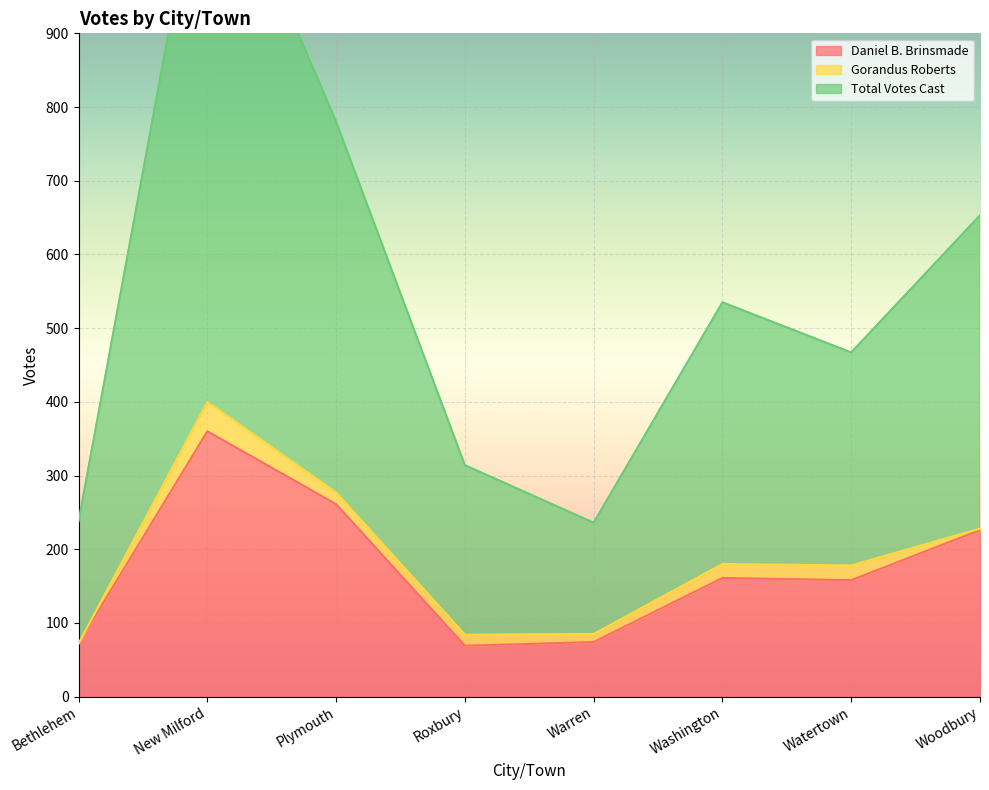

Read the Daniel B. Brinsmade value at Warren, to the nearest 50.

50